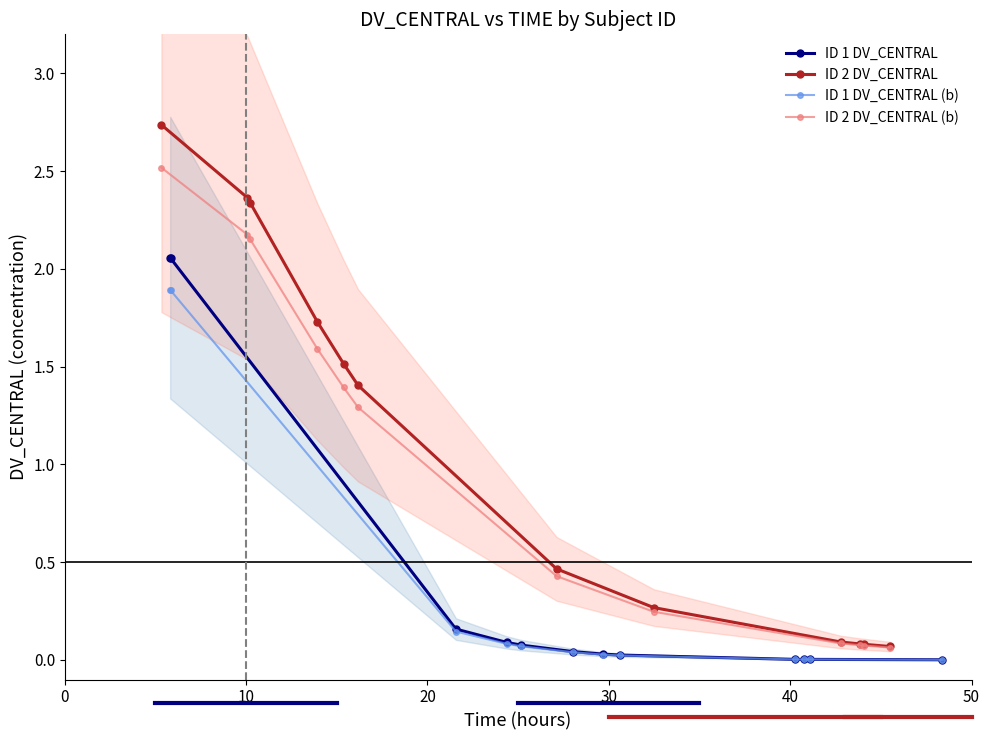

True or false: ID 2 DV_CENTRAL and ID 1 DV_CENTRAL intersect in this chart.

False